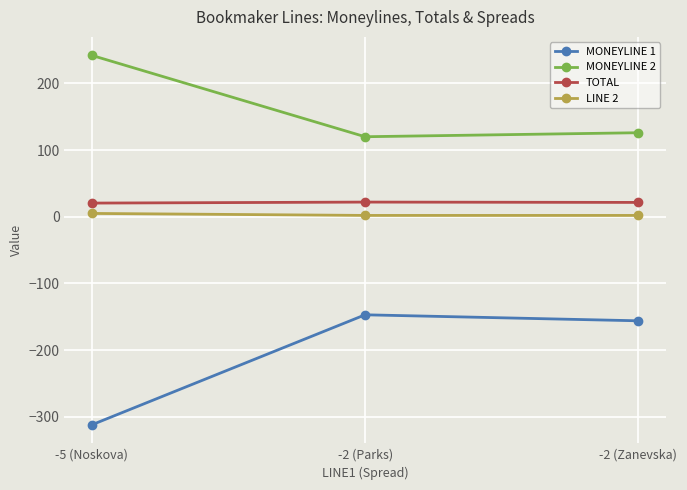

How many values in the MONEYLINE 1 series exceed -156?

1